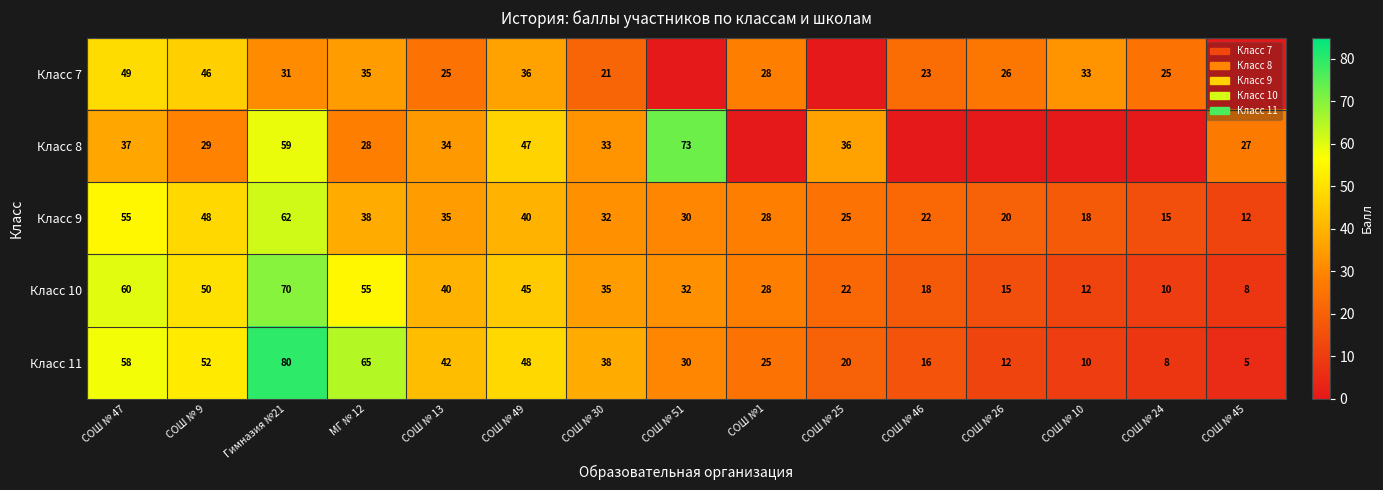

At which label is Класс 9 closest to 37?

МГ № 12